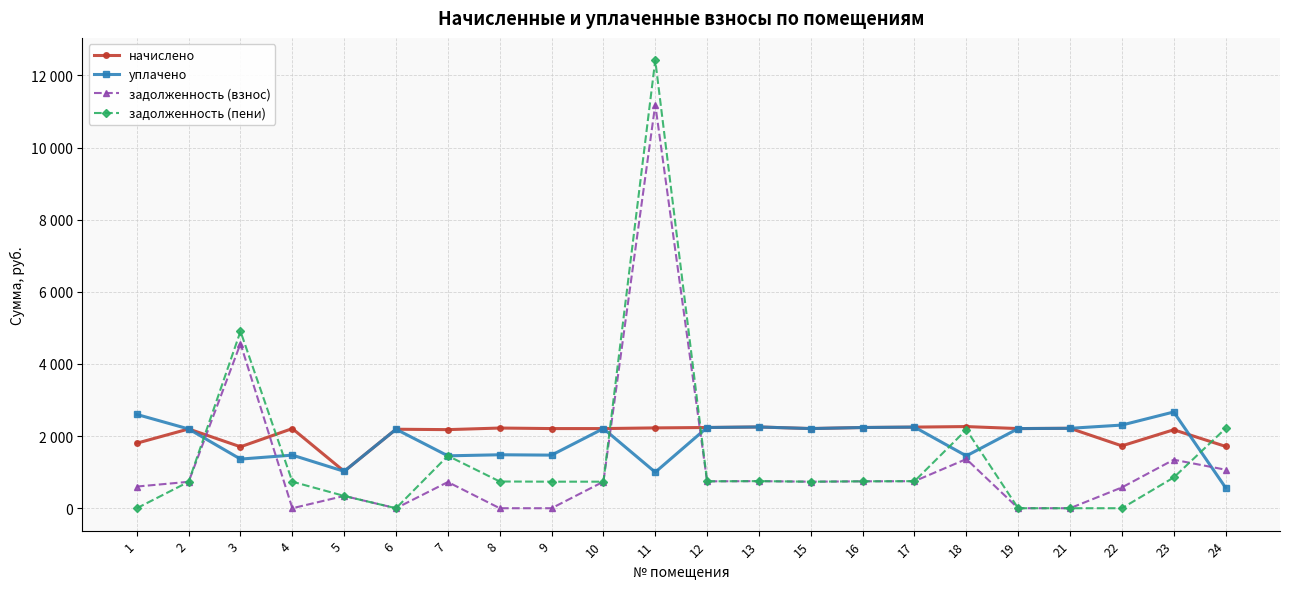

True or false: задолженность (взнос) and уплачено intersect in this chart.

True